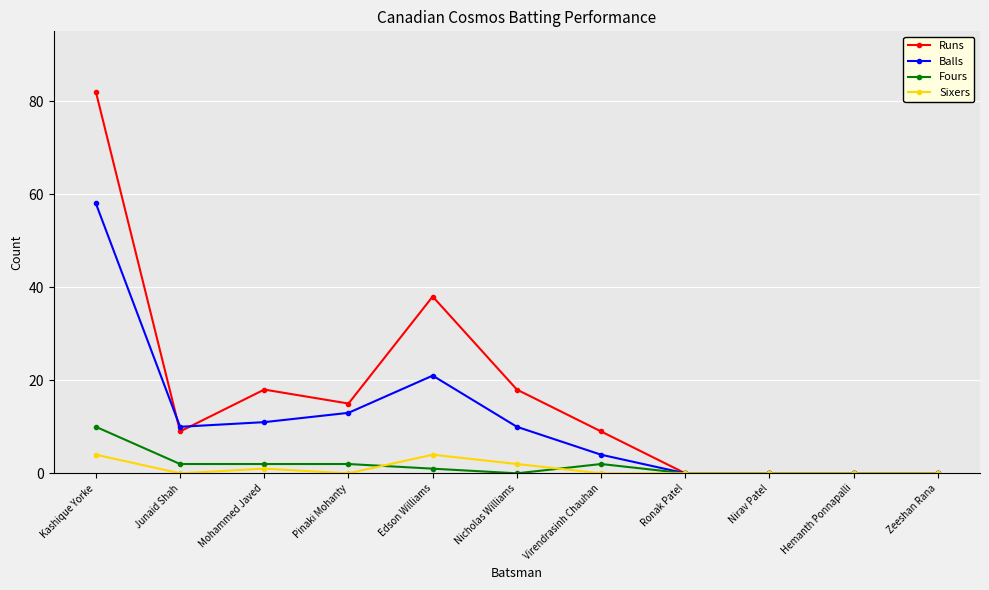

True or false: Balls has more than 2 points higher than both neighbors.

False